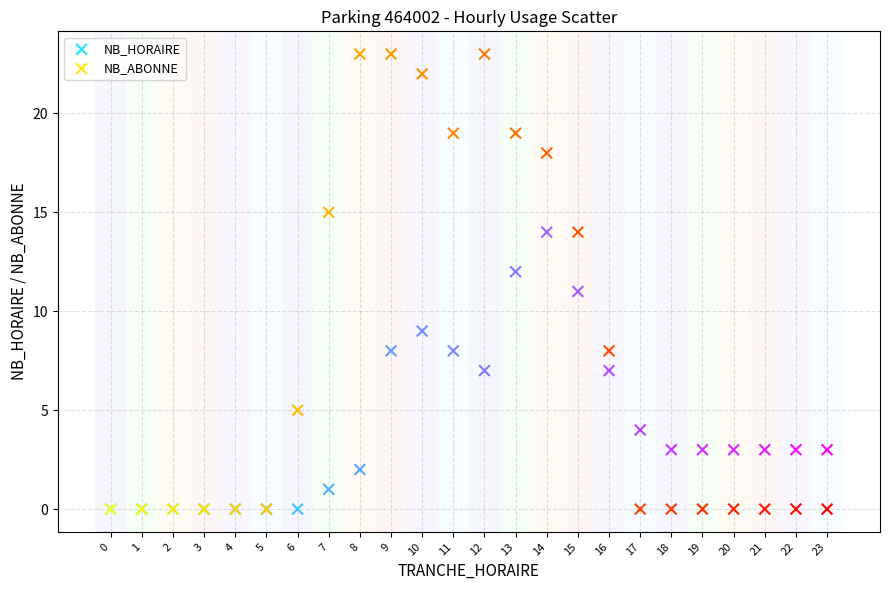

Which series reaches the maximum Y coordinate?

NB_ABONNE